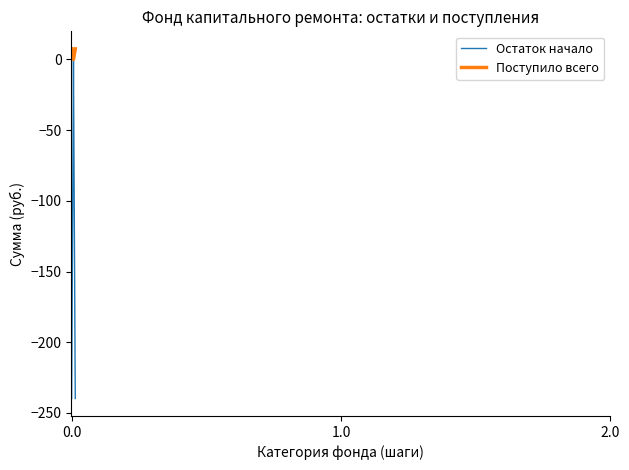

Which series has the largest total across all categories?

Поступило всего